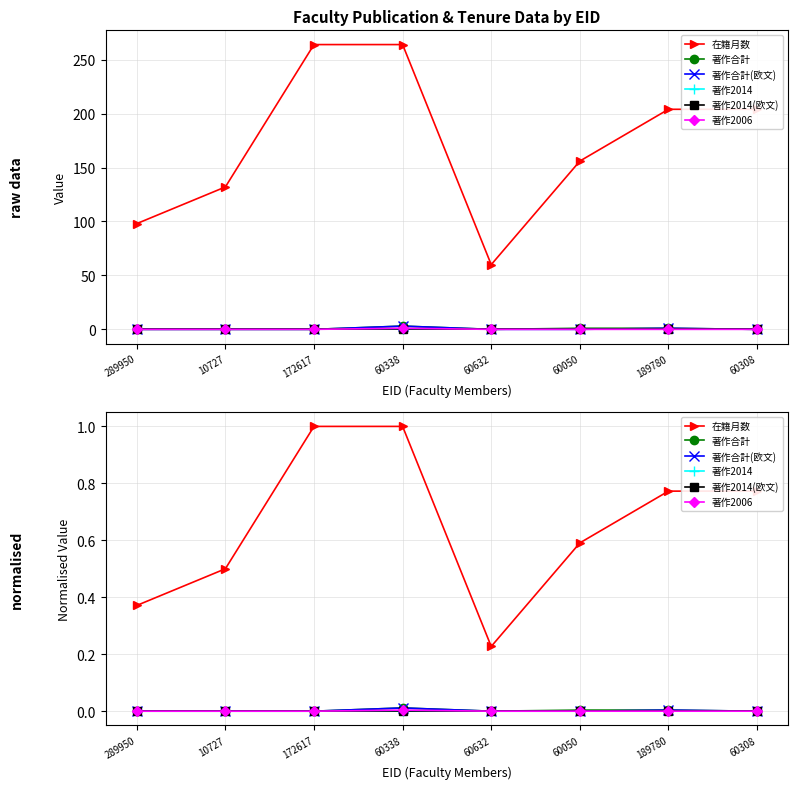

Reading right to left, transcribe all the data shown in this chart.

在籍月数: 0.8	0.8	0.6	0.2	1.0	1.0	0.5	0.4
著作合計: 0.0	0.0	0.0	0.0	0.0	0.0	0.0	0.0
著作合計(欧文): 0.0	0.0	0.0	0.0	0.0	0.0	0.0	0.0
著作2014: 0.0	0.0	0.0	0.0	0.0	0.0	0.0	0.0
著作2014(欧文): 0.0	0.0	0.0	0.0	0.0	0.0	0.0	0.0
著作2006: 0.0	0.0	0.0	0.0	0.0	0.0	0.0	0.0